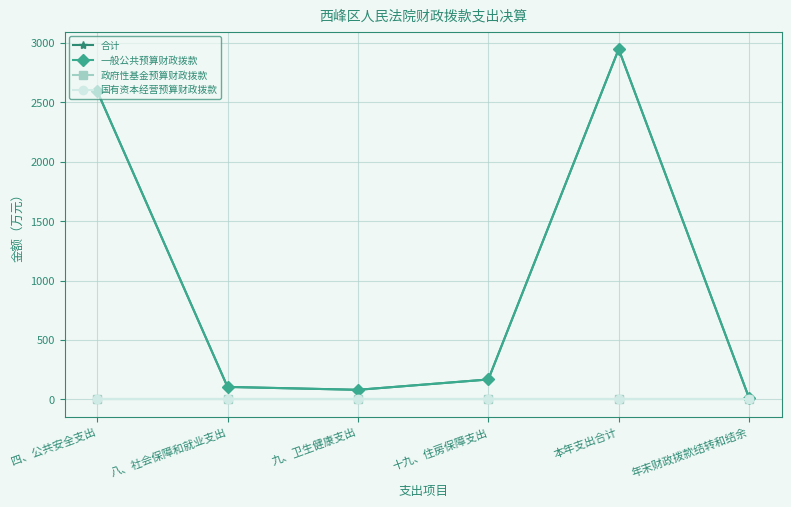

Does the chart have visible grid lines?

Yes